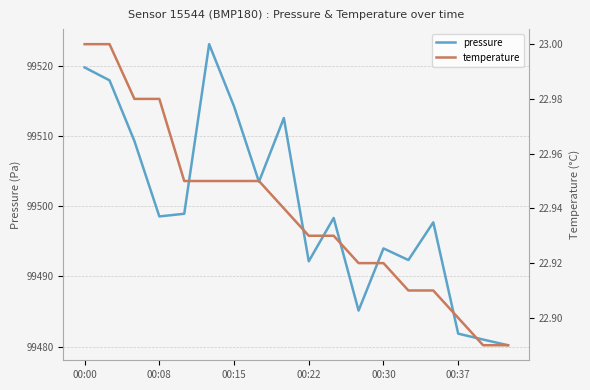

How many values in the pressure series are below 99498?

8